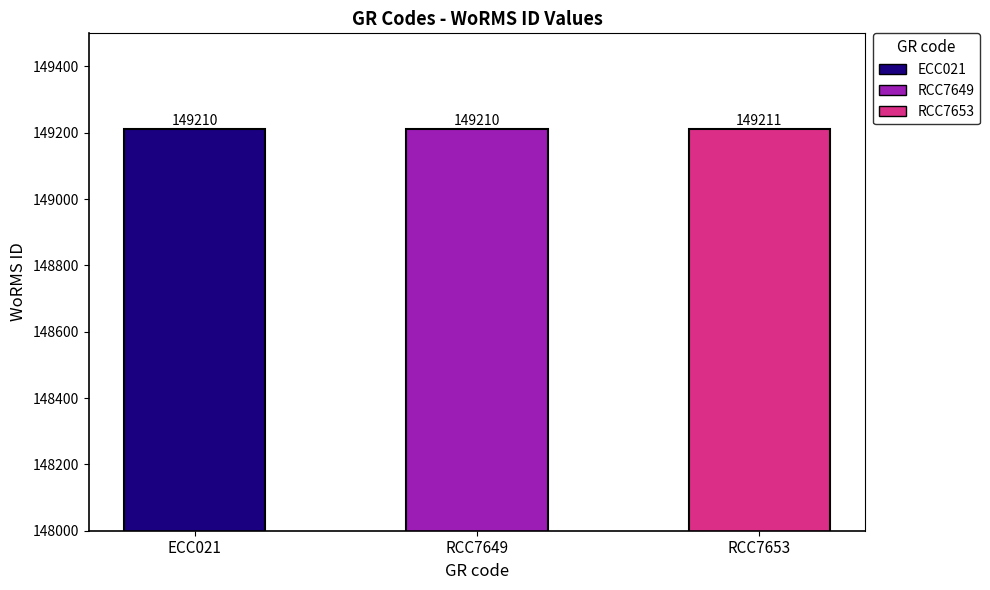

What is the value of the 2nd bar from the left?

149210